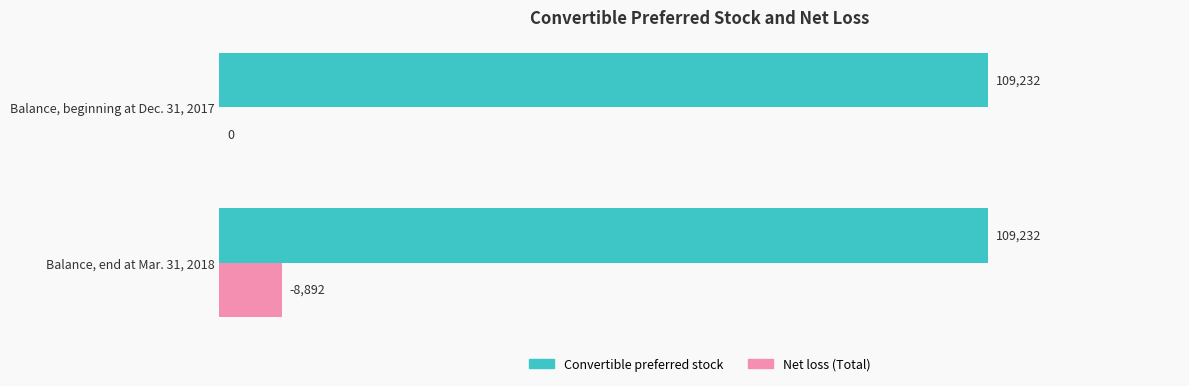

True or false: Convertible preferred stock has a value of 109232 at Balance, beginning at Dec. 31, 2017.

True